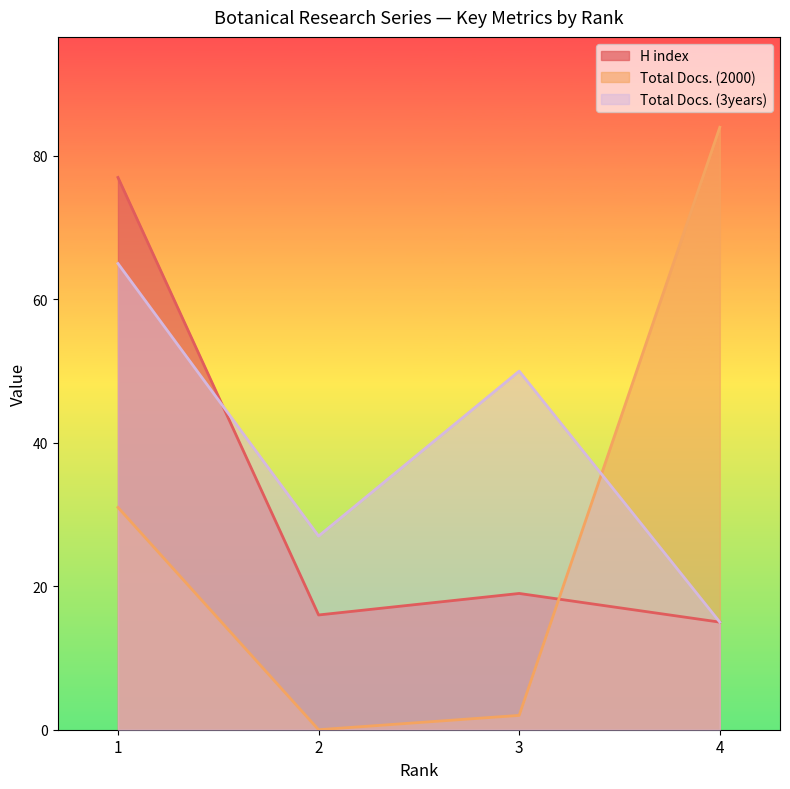

Which category has the highest value in the Total Docs. (3years) series?

1